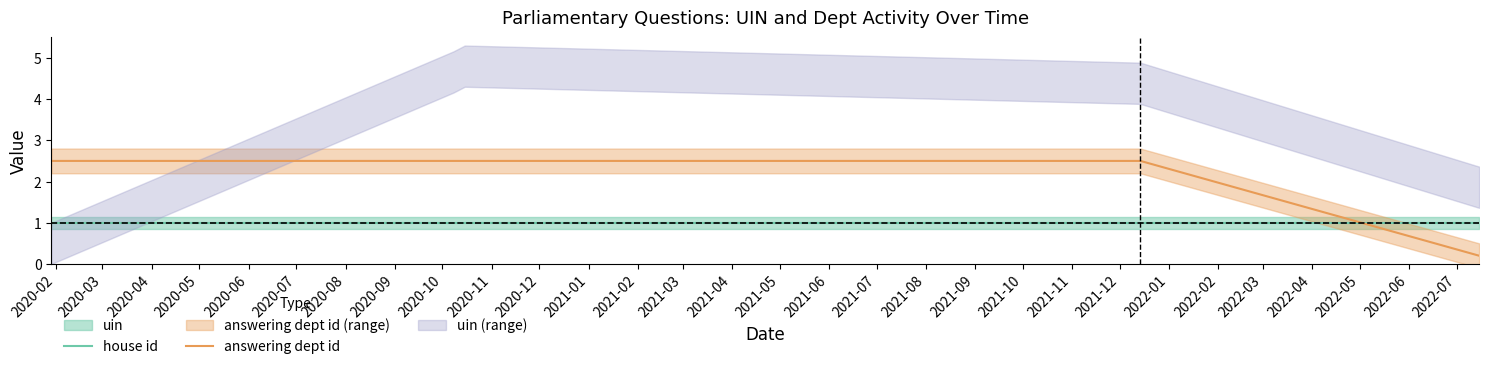

List the series in order of their overall mean, highest first.

answering dept id, house id